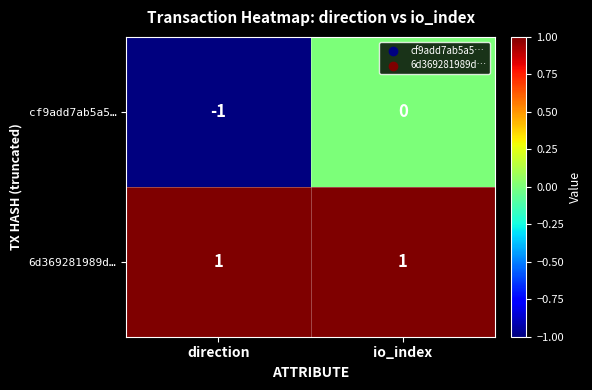

What is the difference between the highest and lowest values at direction?

2